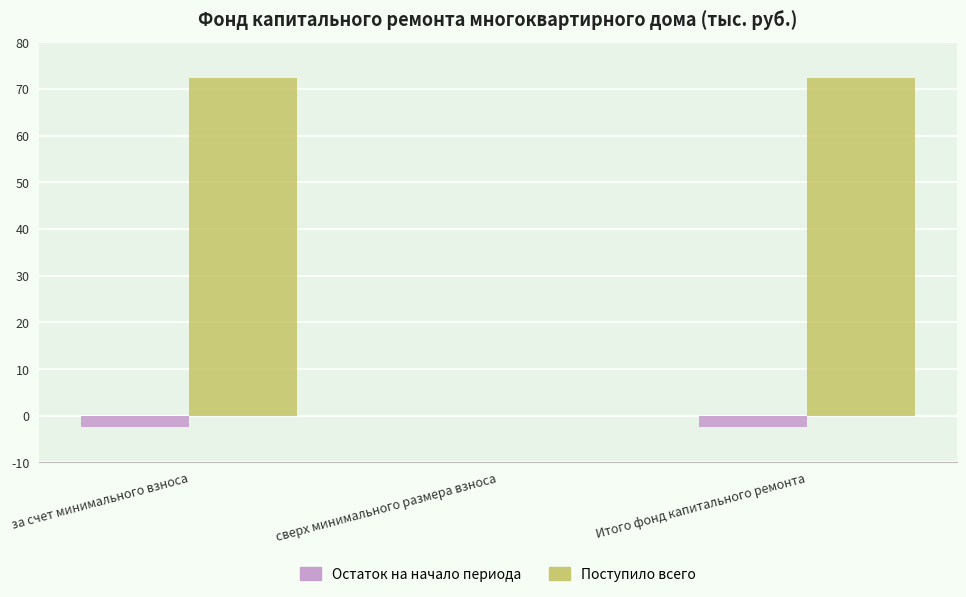

Is it true that Поступило всего equals 47.4 at сверх минимального размера взноса?

False